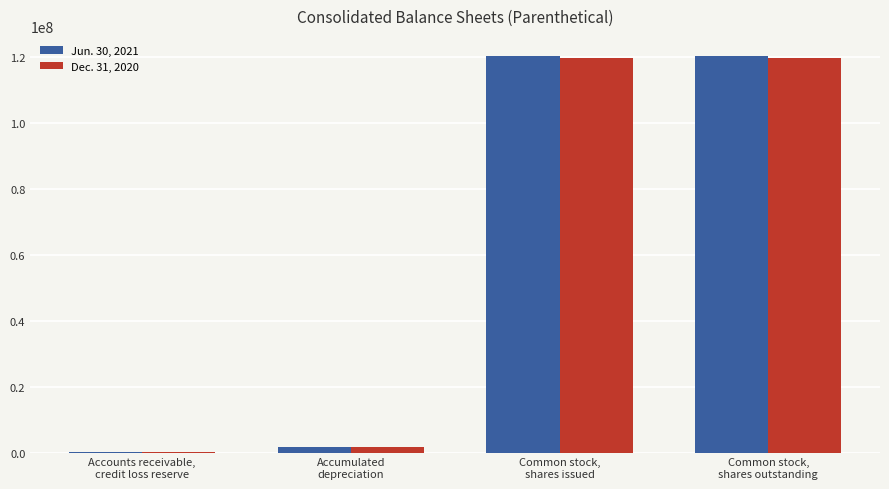

What is the total value across all series at Common stock,
shares outstanding?

239923000